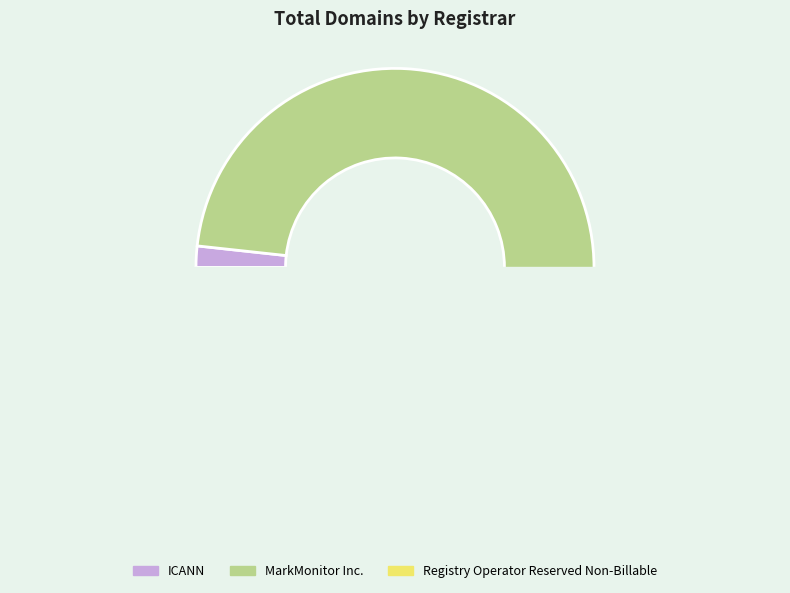

Which slice is the largest?

MarkMonitor Inc.